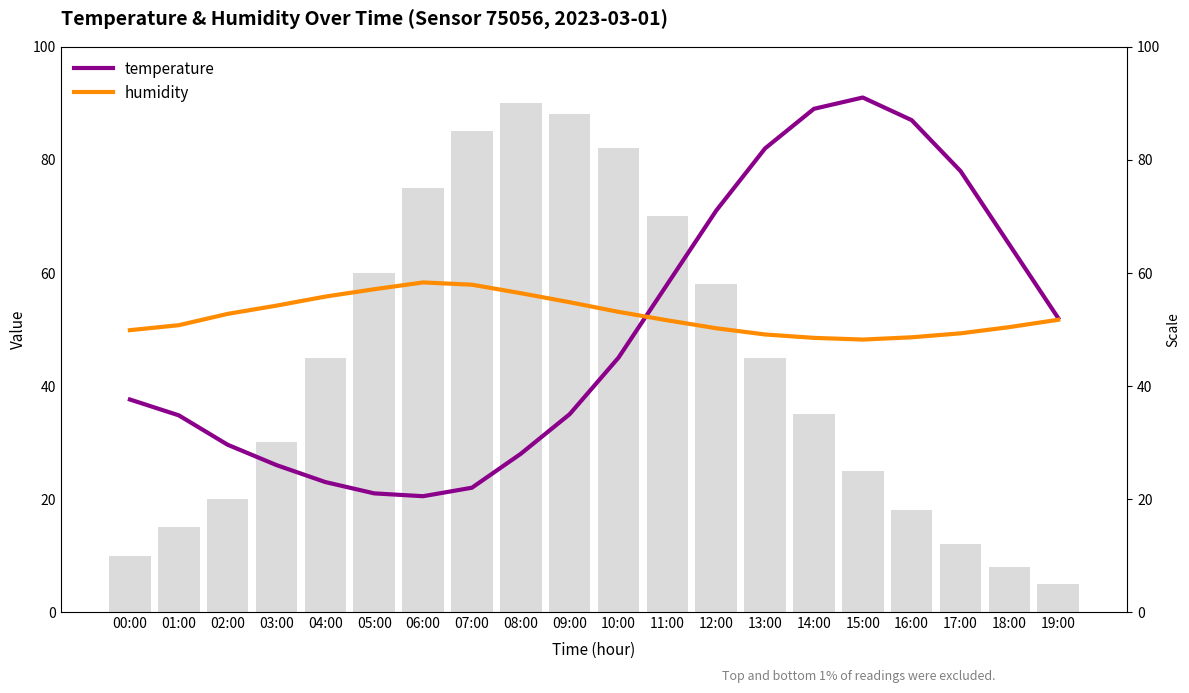

How many data points in humidity are above 51?

11